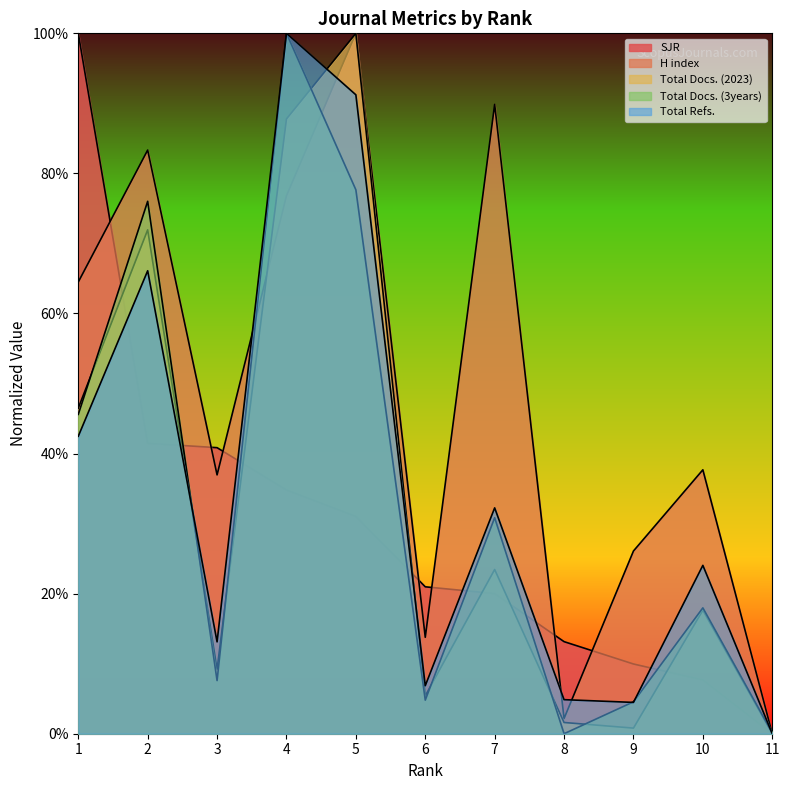

What is the greatest value displayed?

100.0